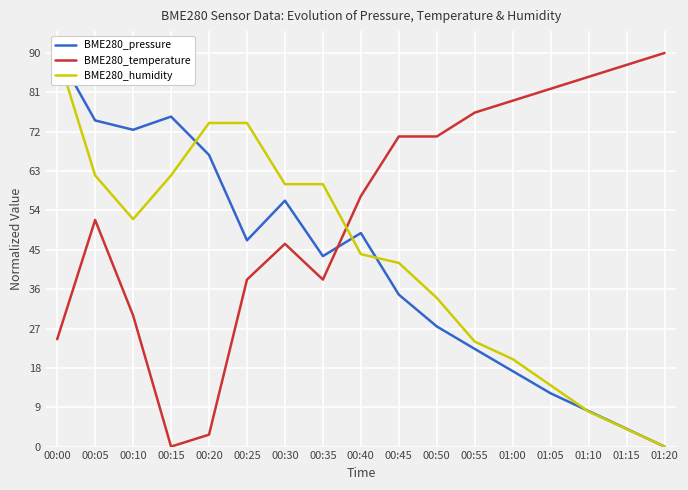

What is the spread (max minus min) of values at 00:50?

43.4